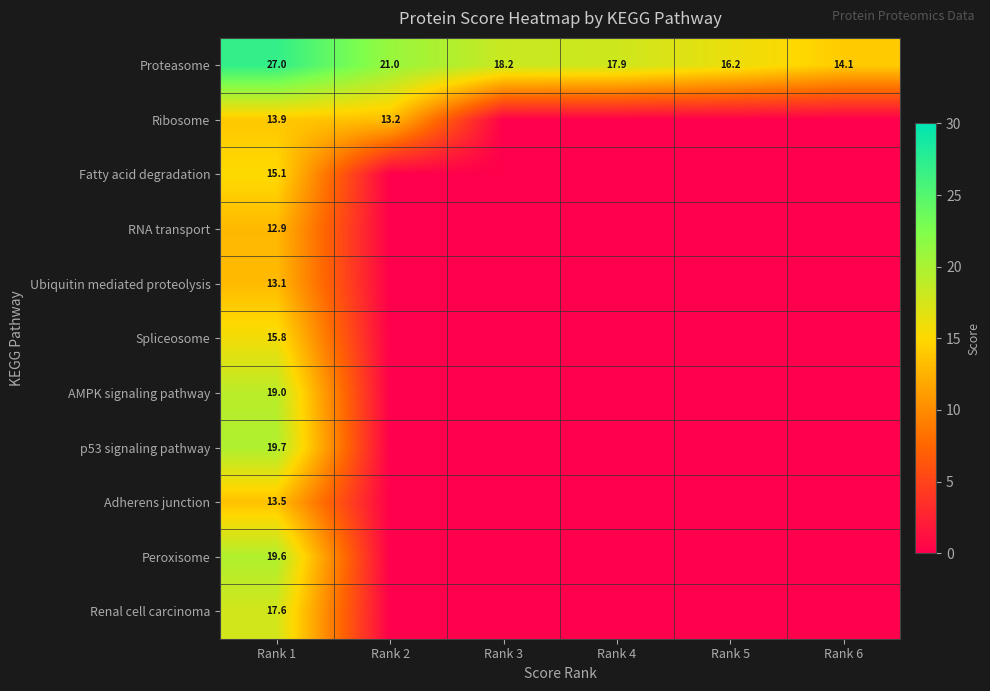

Is it true that Proteasome equals 18.2 at Rank 3?

True